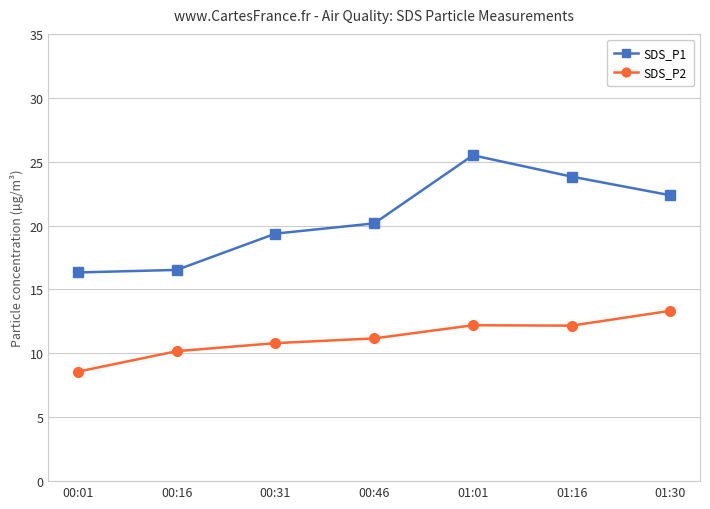

What is the label of the 3rd point from the left?

00:31